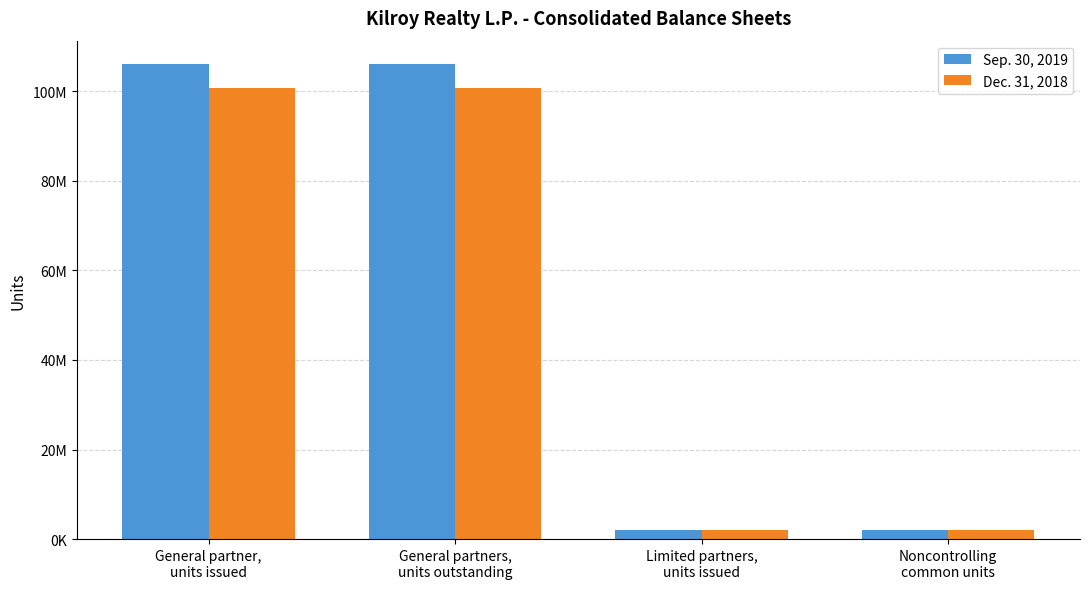

The Dec. 31, 2018 series shows 61744399 at General partners,
units outstanding. True or false?

False